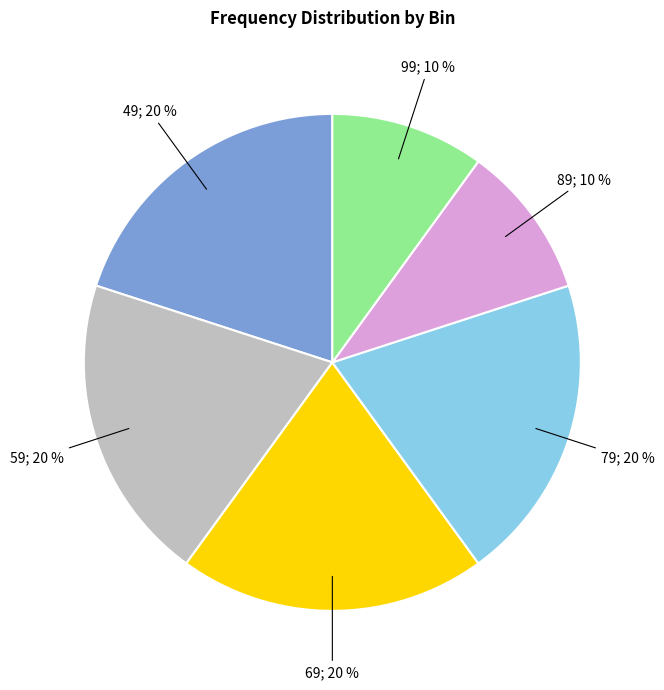

Is there any slice that represents more than half of the pie?

No